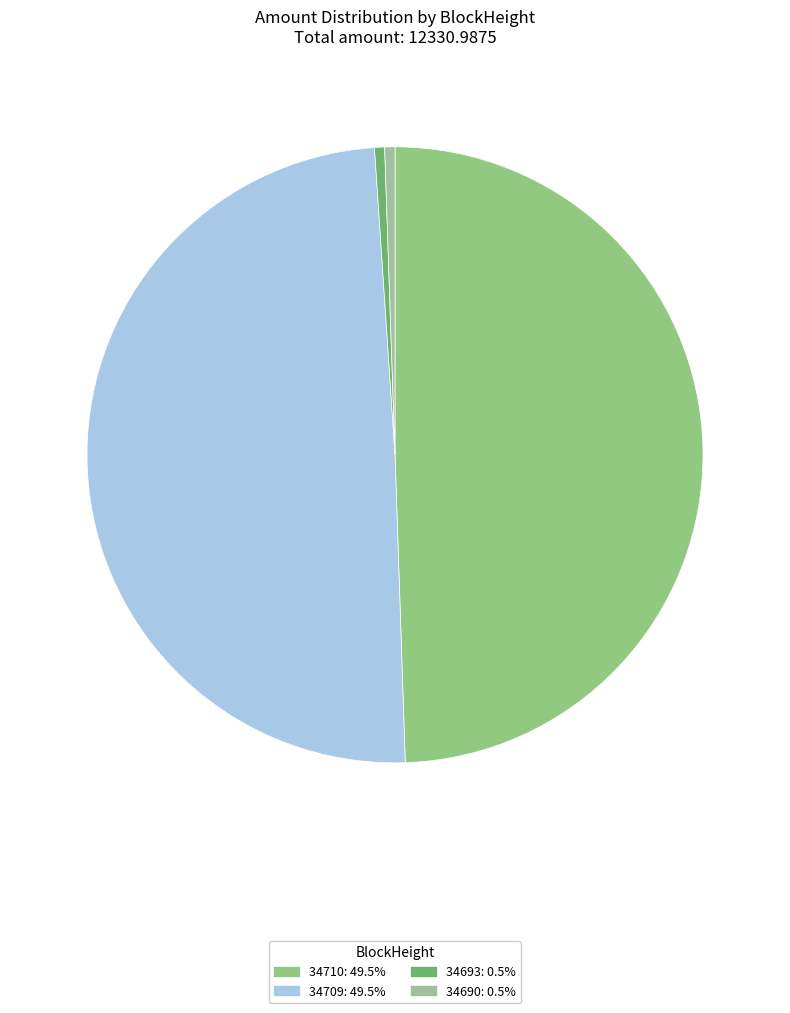

What portion of the pie excludes 34710?

50.5%